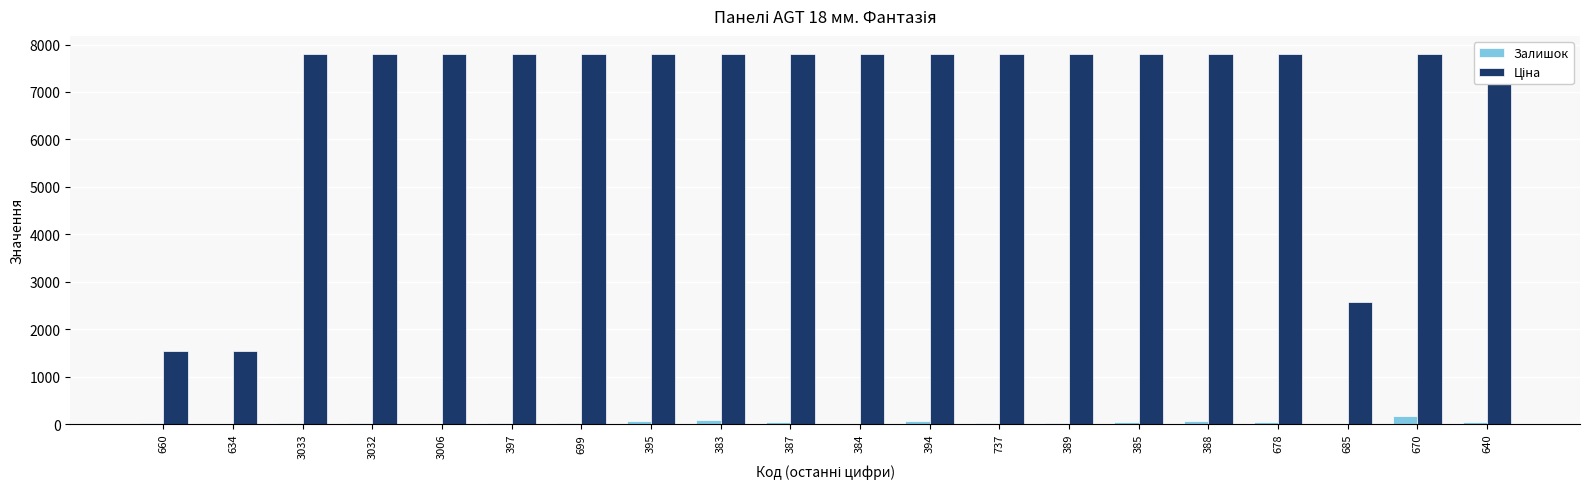

How many bars are there in each group?

2